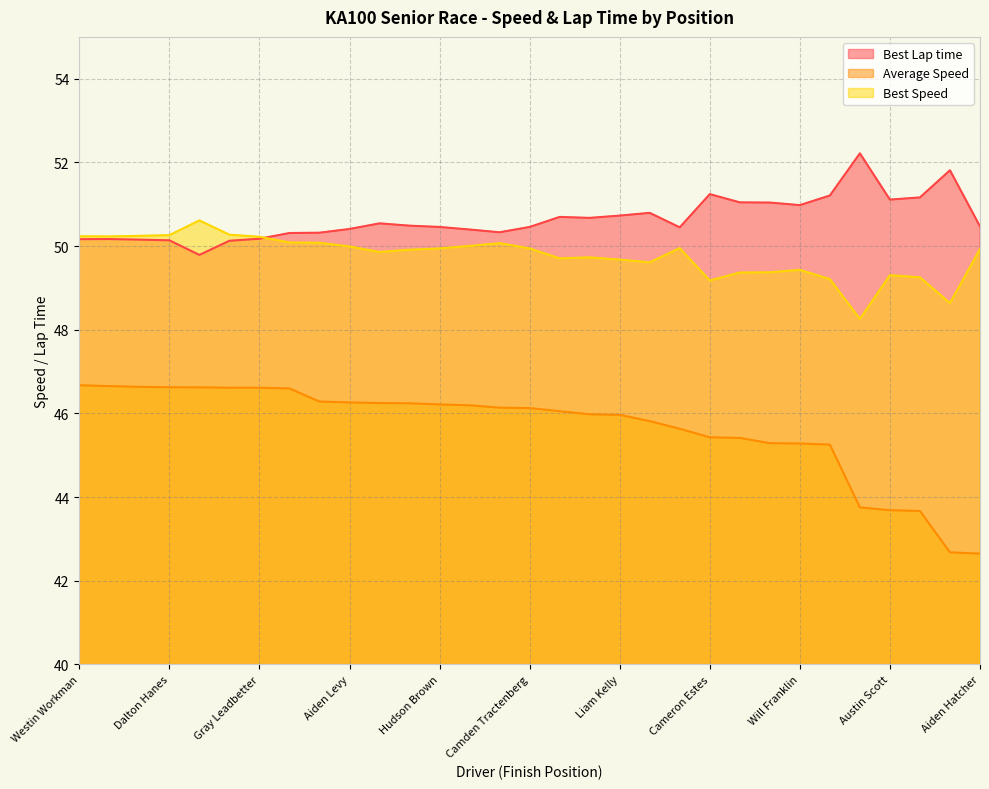

At which category does the chart reach its peak across all series?

Alex Parsons